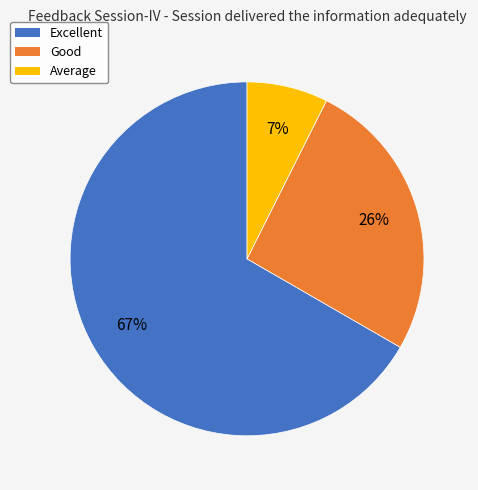

Which category has the smallest portion of the pie?

Average